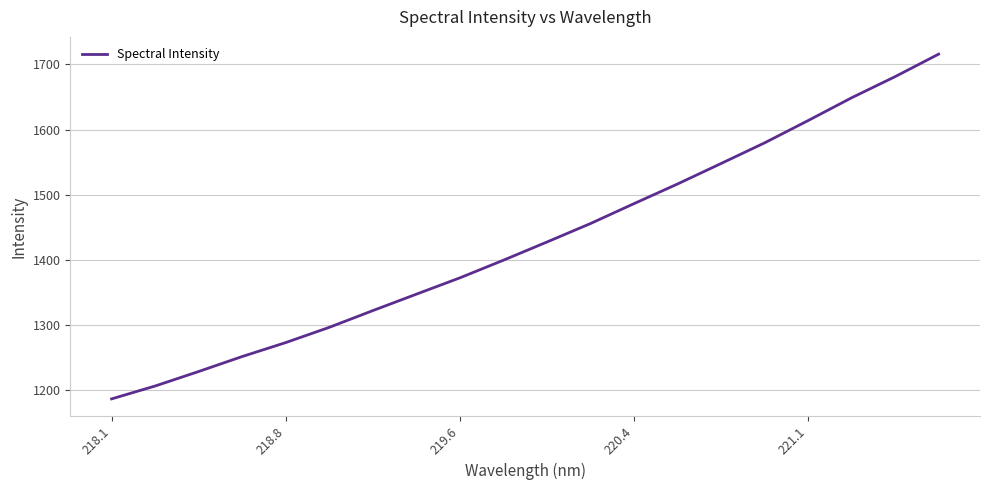

What is the difference between the maximum and minimum values?

529.4